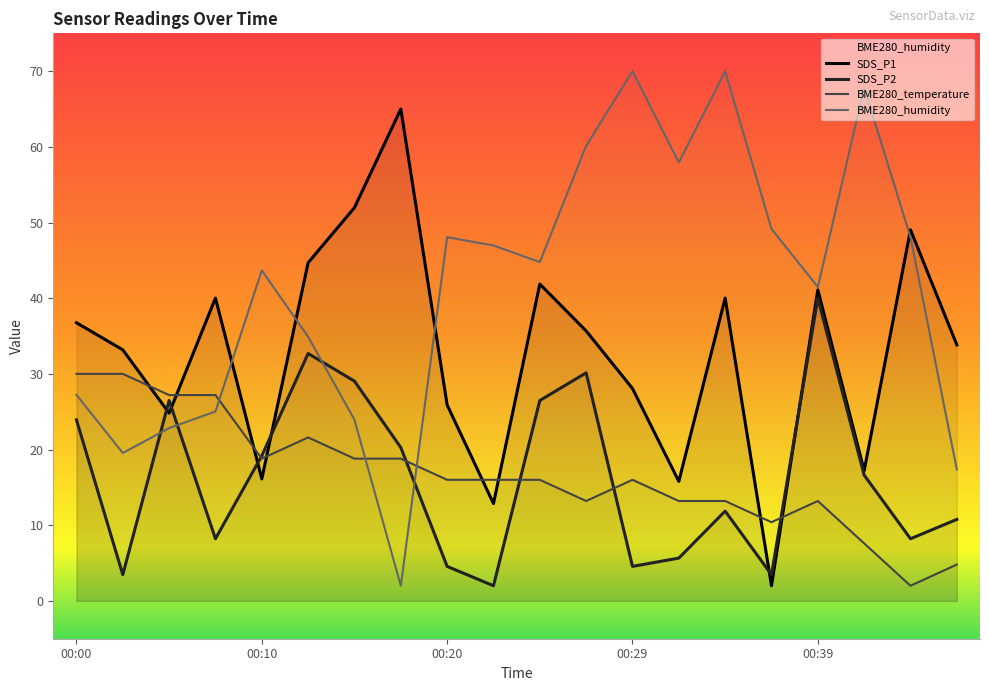

Rank the series by their maximum value, from lowest to highest.

BME280_temperature, SDS_P2, SDS_P1, BME280_humidity